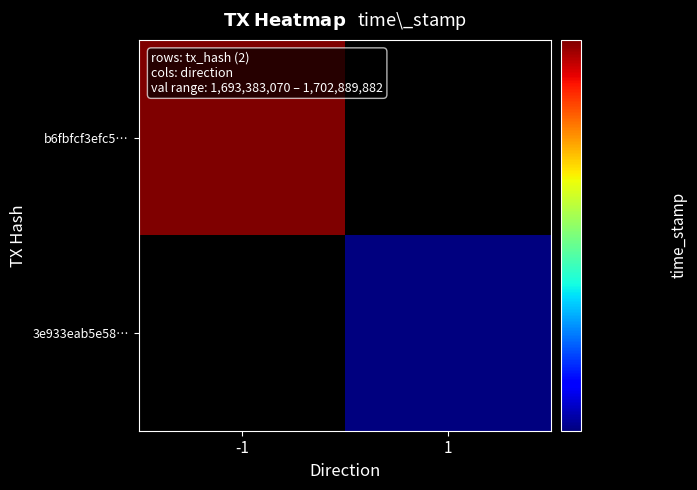

List the labels in order of 3e933eab5e58… value, smallest first.

-1, 1